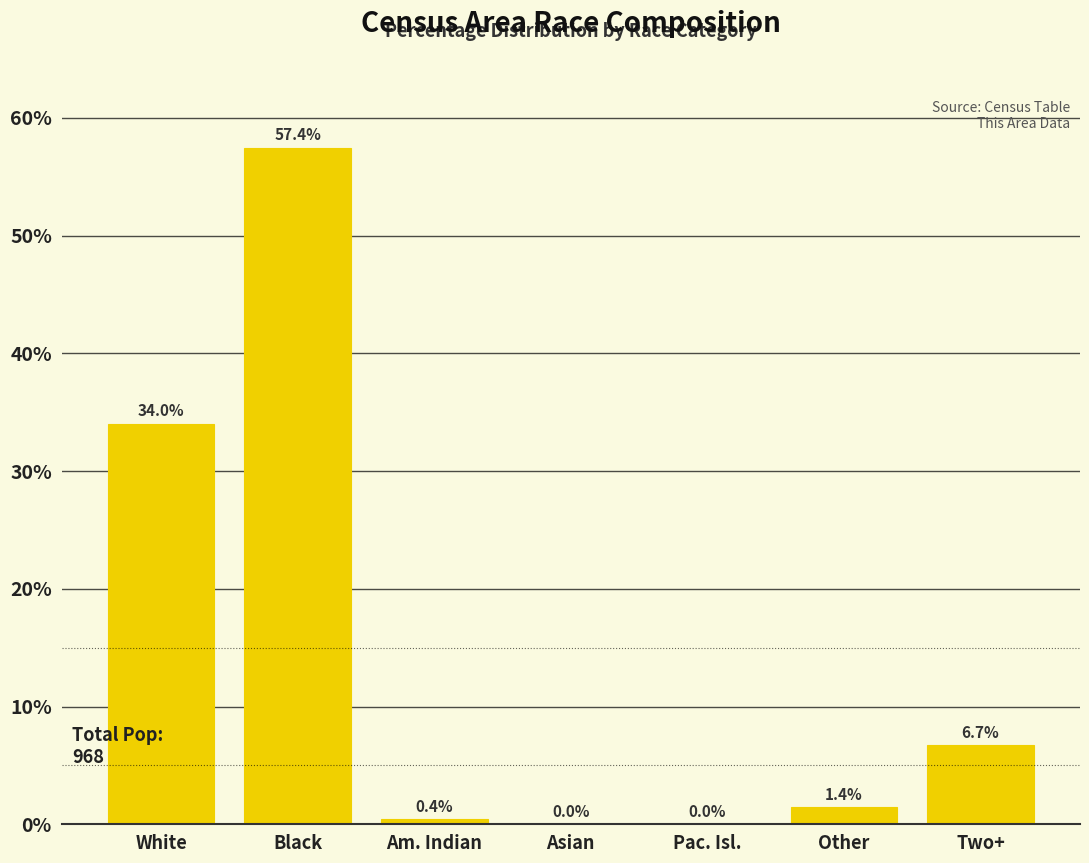

Reading left to right, transcribe all the data shown in this chart.

White=34.0	Black=57.4	Am. Indian=0.4	Asian=0.0	Pac. Isl.=0.0	Other=1.4	Two+=6.7